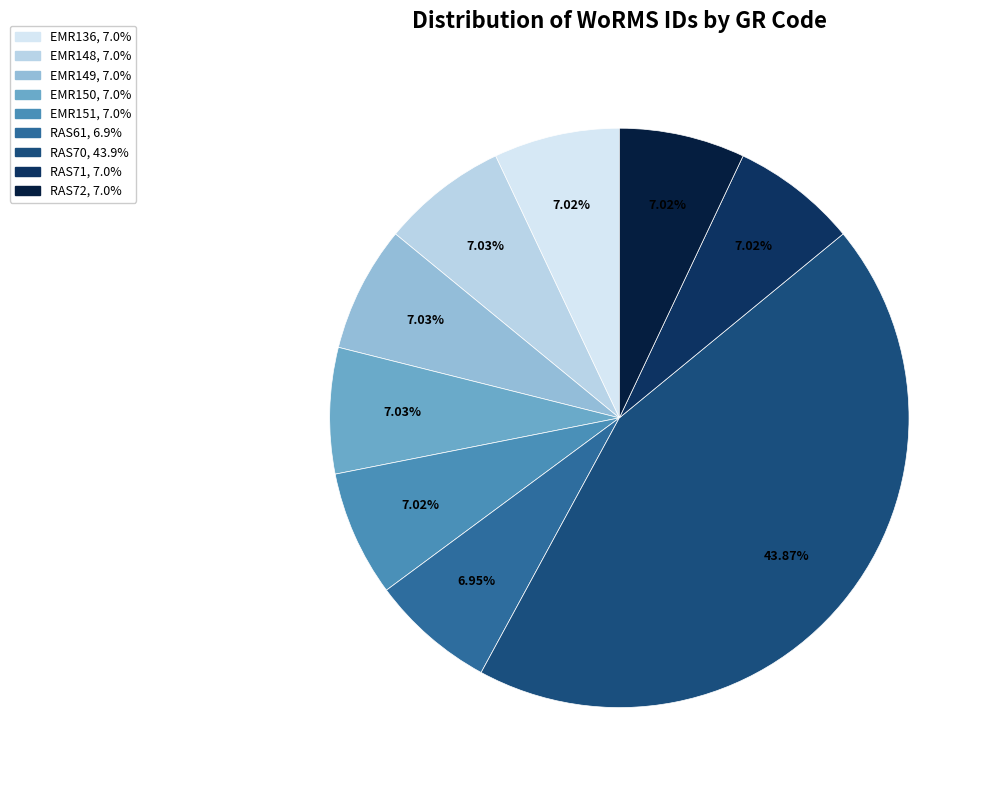

Count the number of slices in the pie.

9